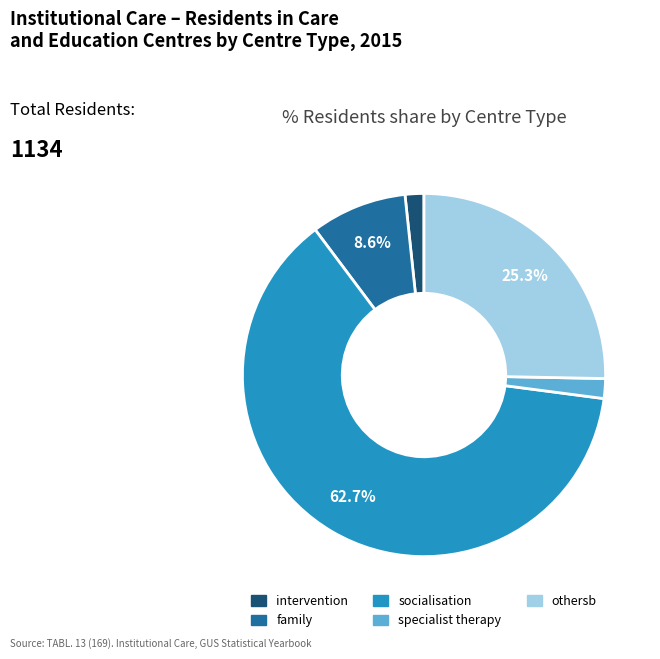

How many slices are in this pie chart?

5